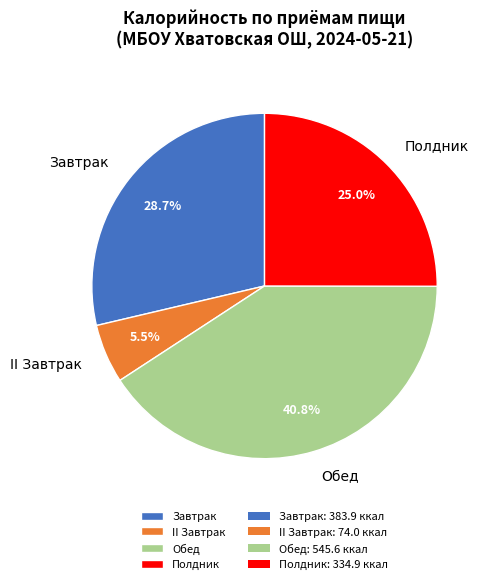

Is there any slice that represents more than half of the pie?

No